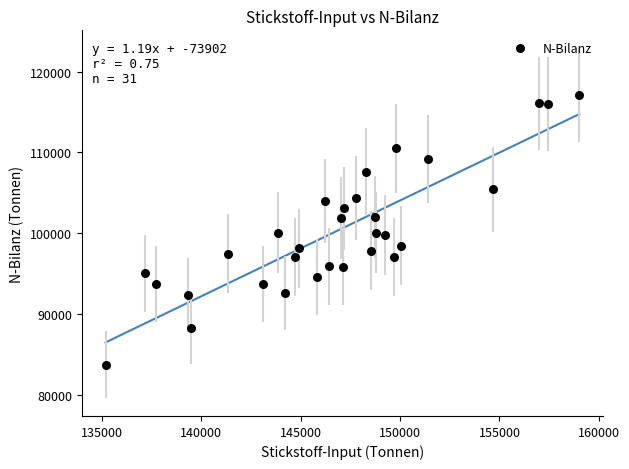

What is the range of Y values (max minus min)?

33381